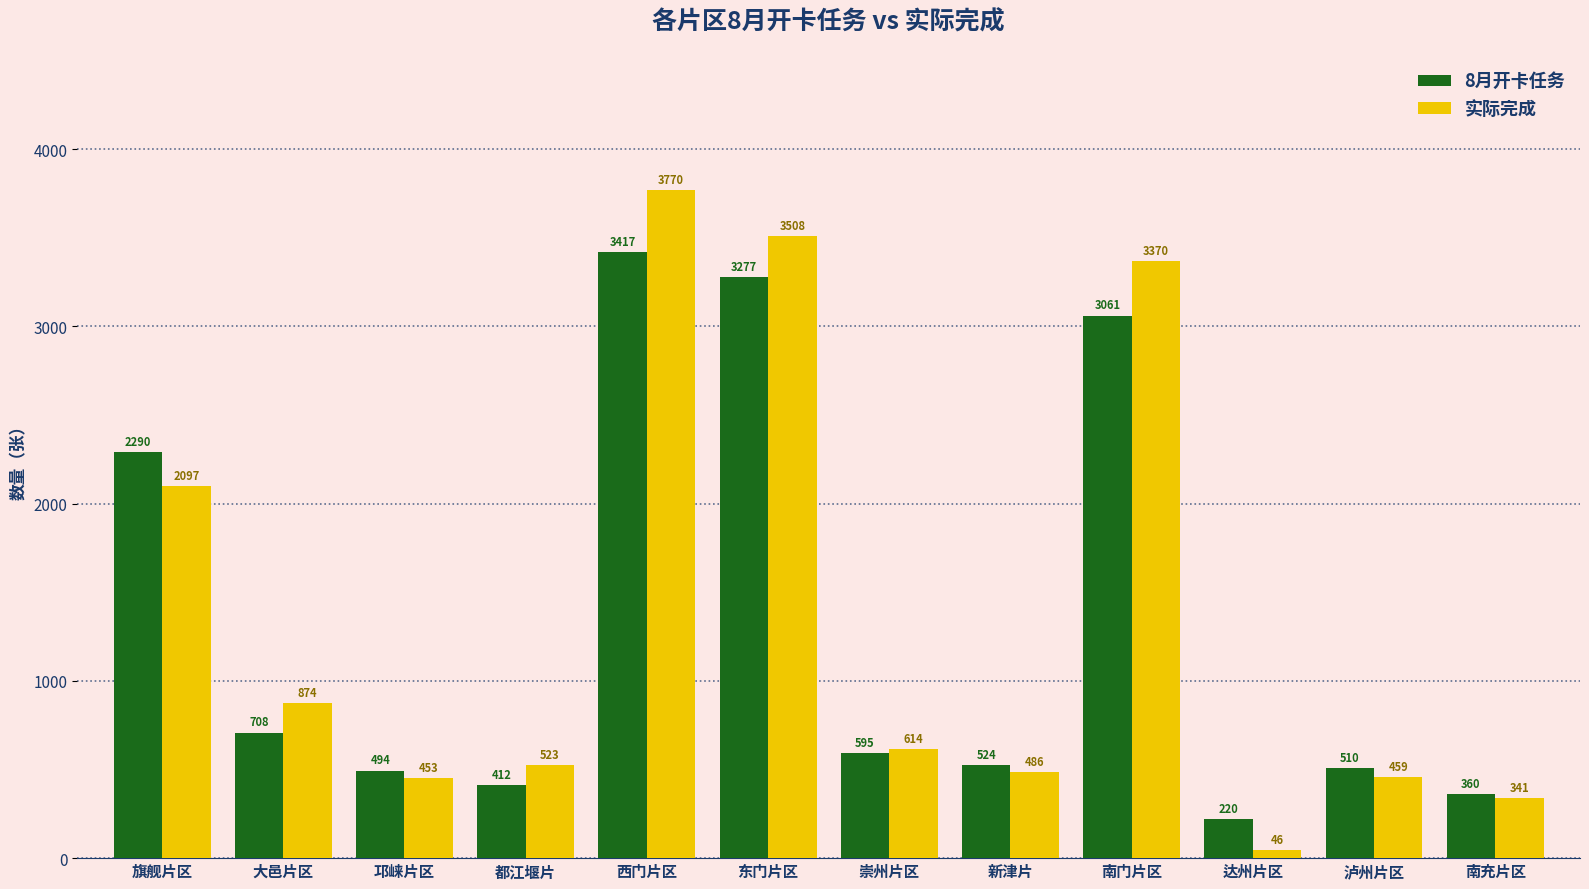

Is it true that 8月开卡任务 equals 1583 at 东门片区?

False